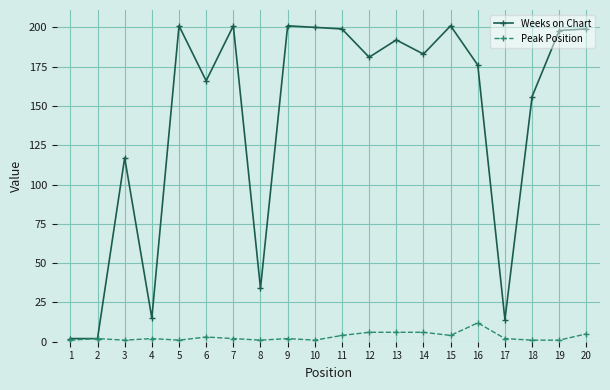

True or false: Weeks on Chart has more than 1 points higher than both neighbors.

True